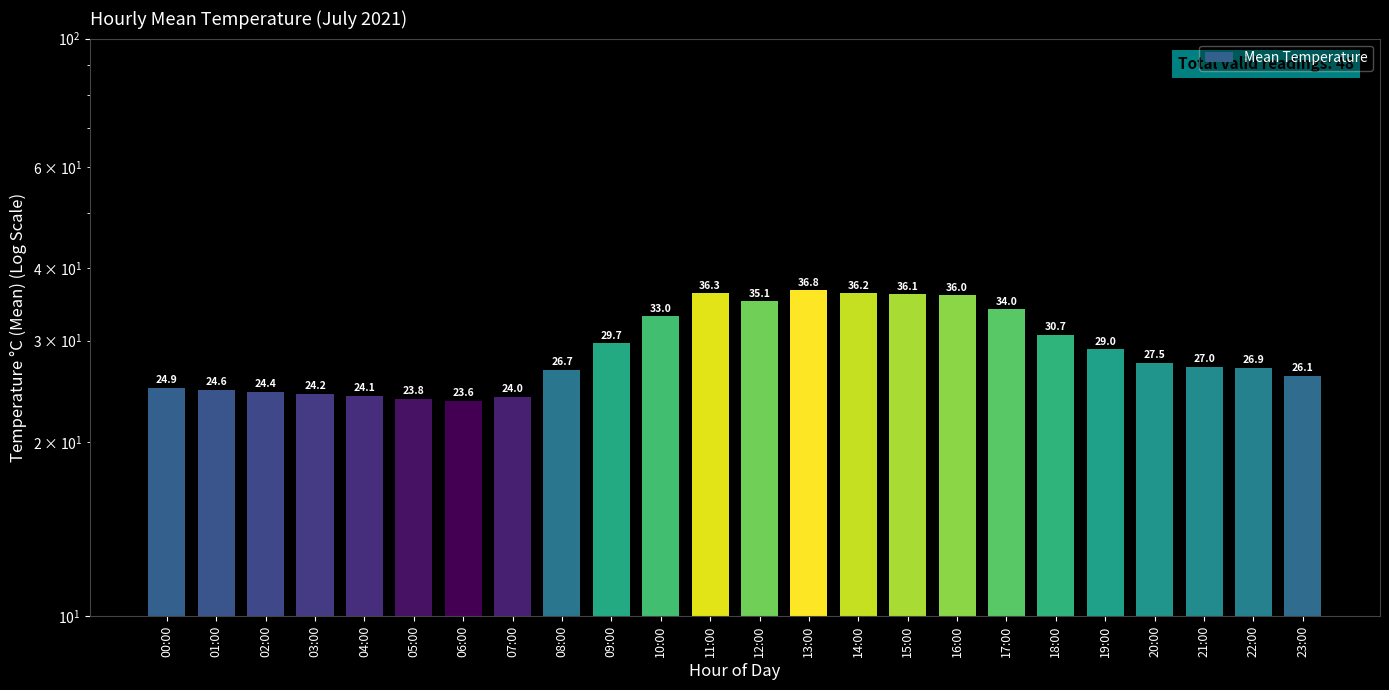

What is the greatest value displayed?

36.8